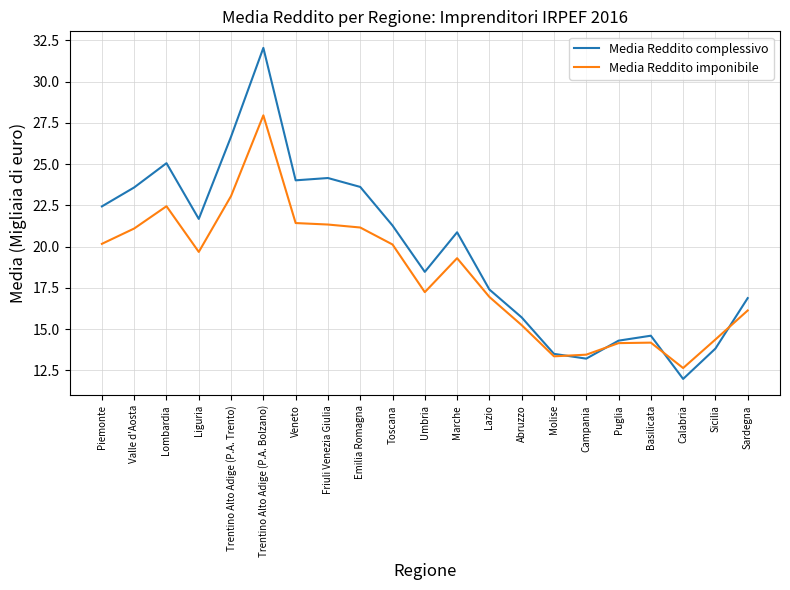

Does the chart display data point markers on the line(s)?

No